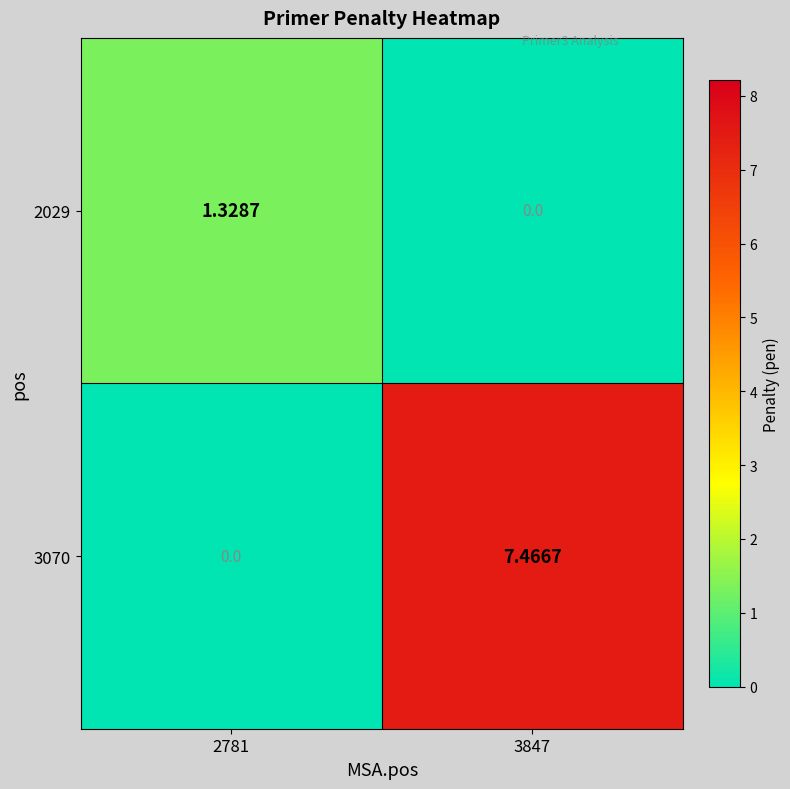

Which category has the highest value across all series?

3847